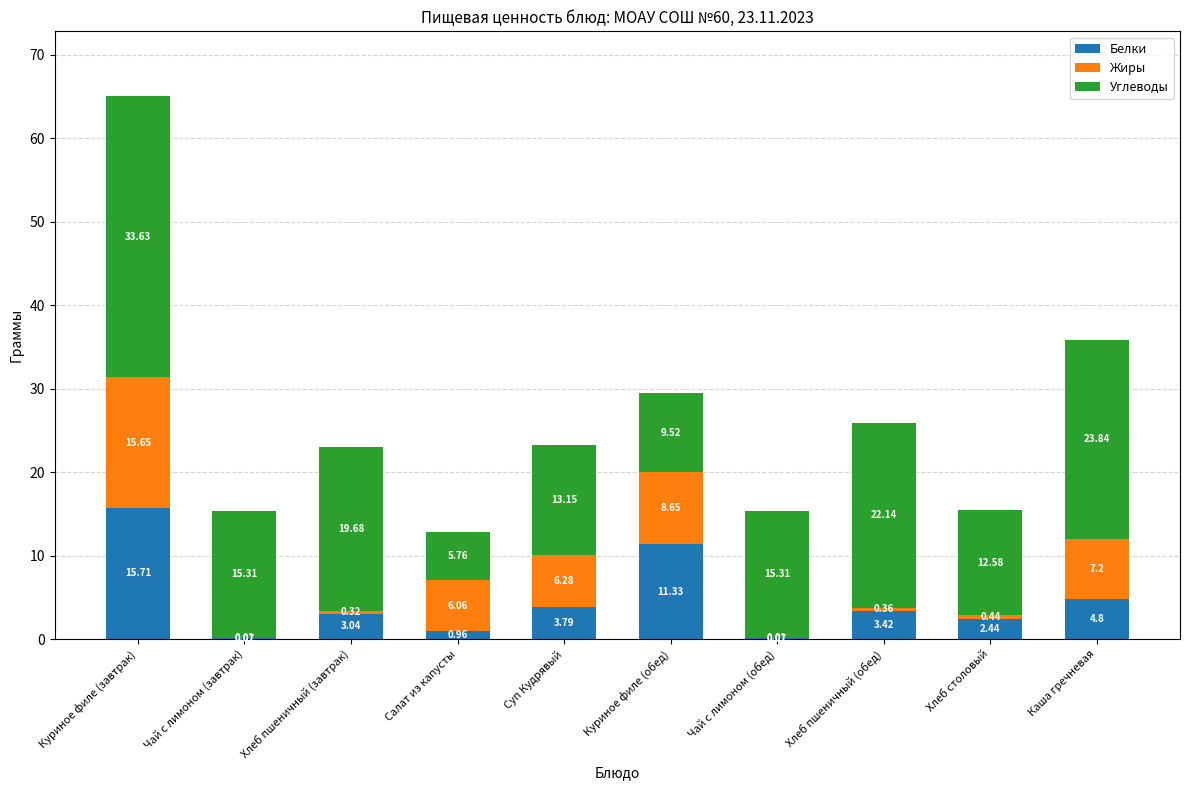

At which category is the sum across all series the highest?

Куриное филе (завтрак)